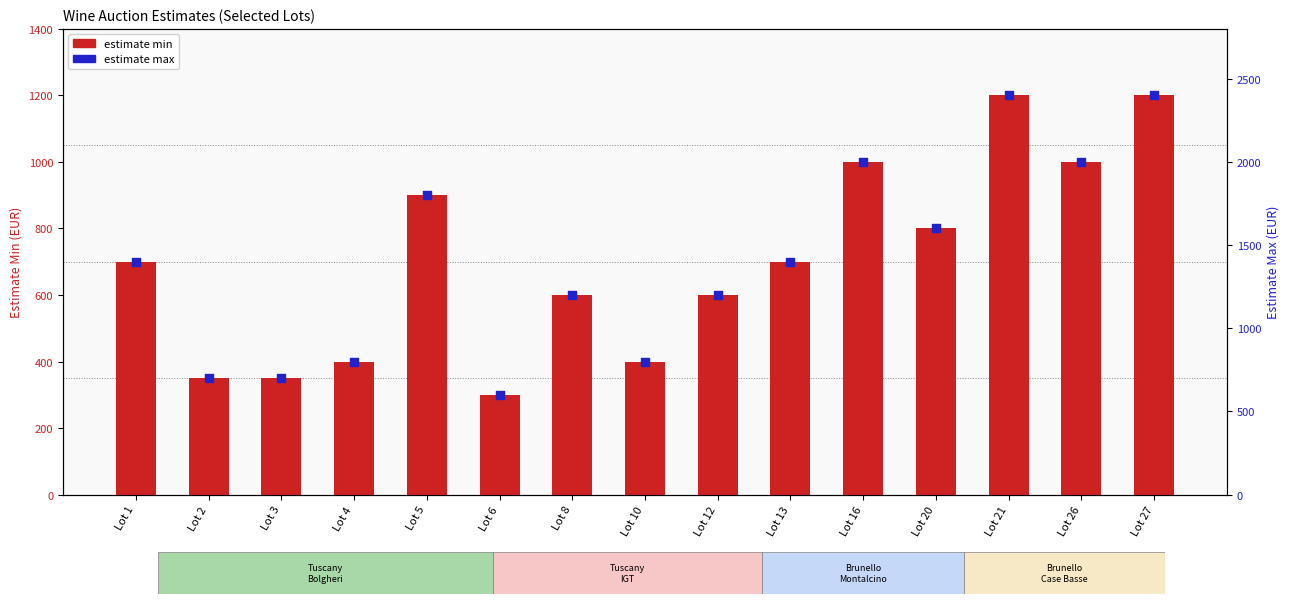

What are all the series names shown in the legend?

estimate min, estimate max